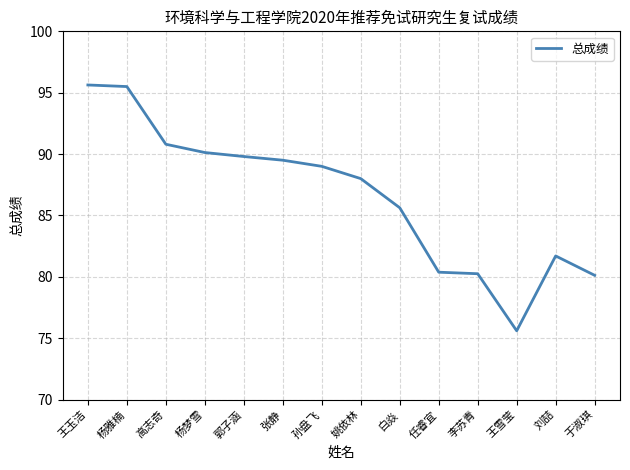

How many lines are shown in the chart?

1